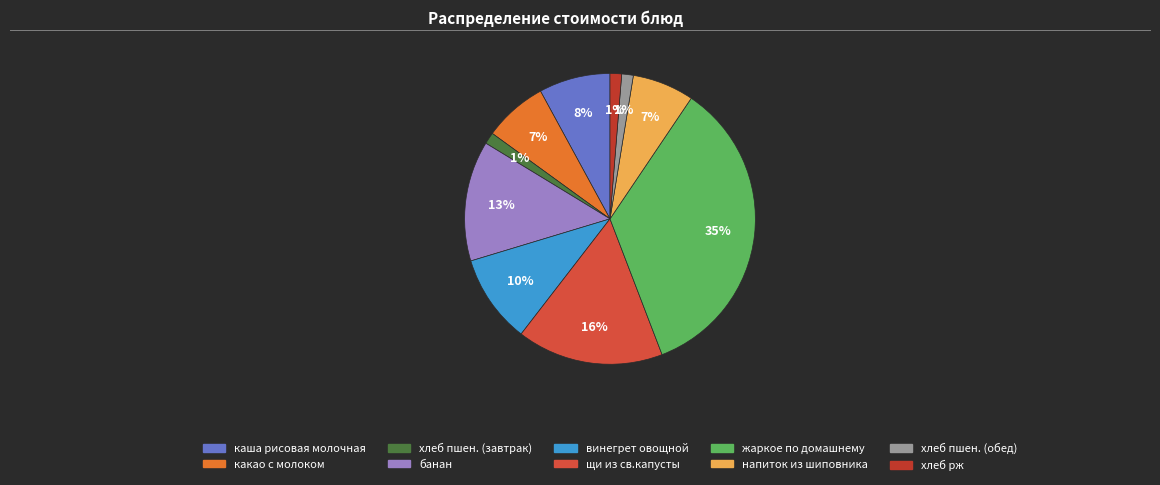

What is the total percentage of напиток из шиповника and винегрет овощной?

16.7%